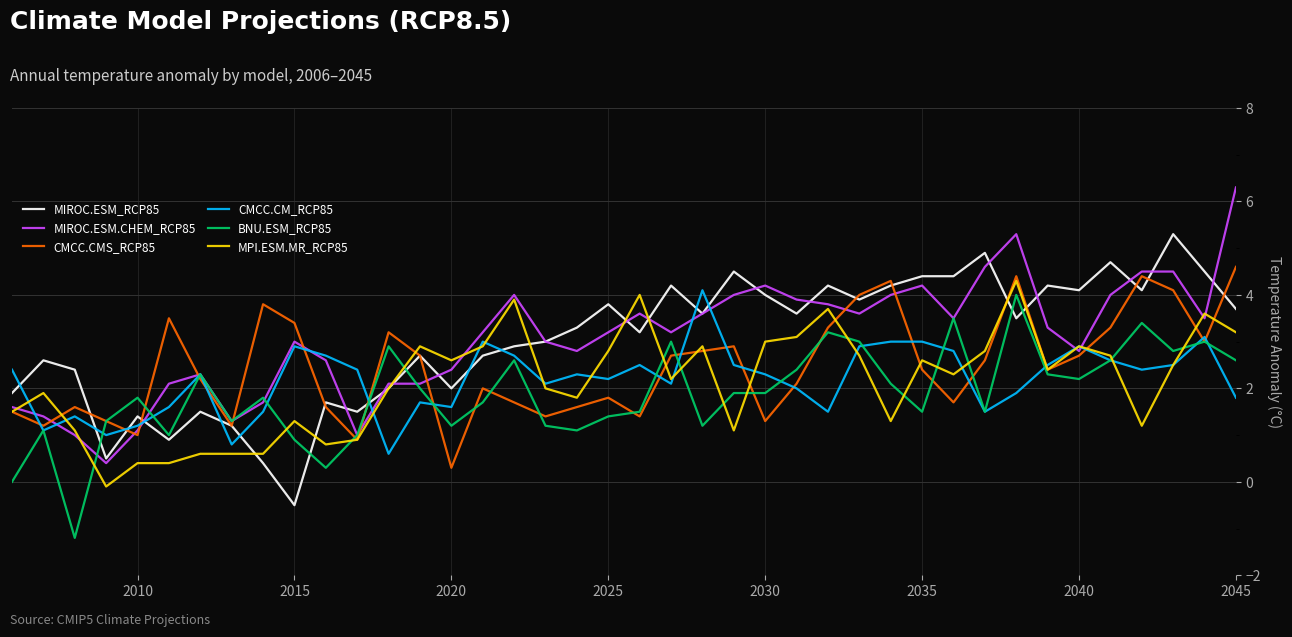

What is the greatest value displayed?

6.3